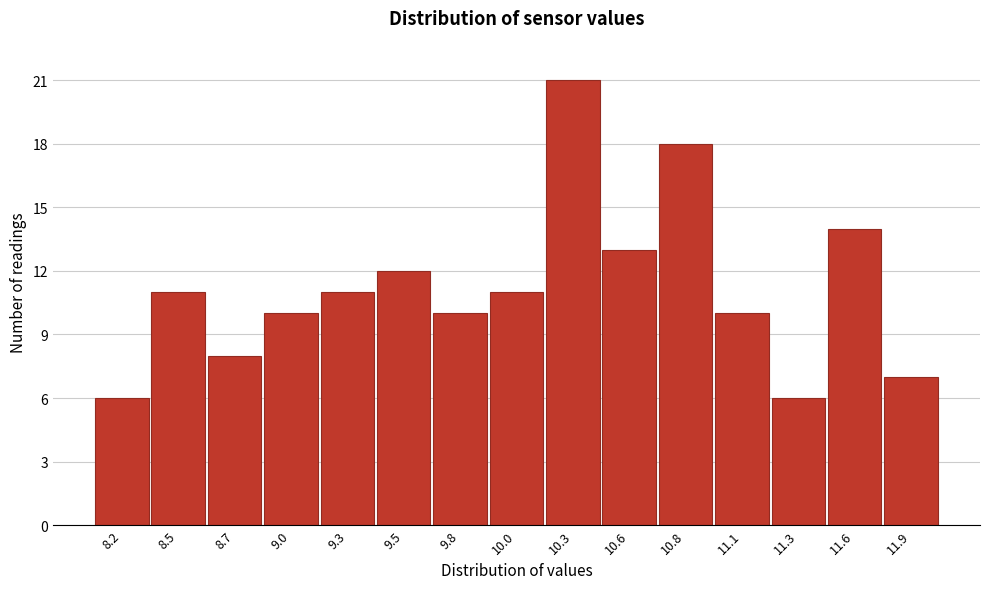

Reading right to left, what are all the values shown in this chart?

7	14	6	10	18	13	21	11	10	12	11	10	8	11	6